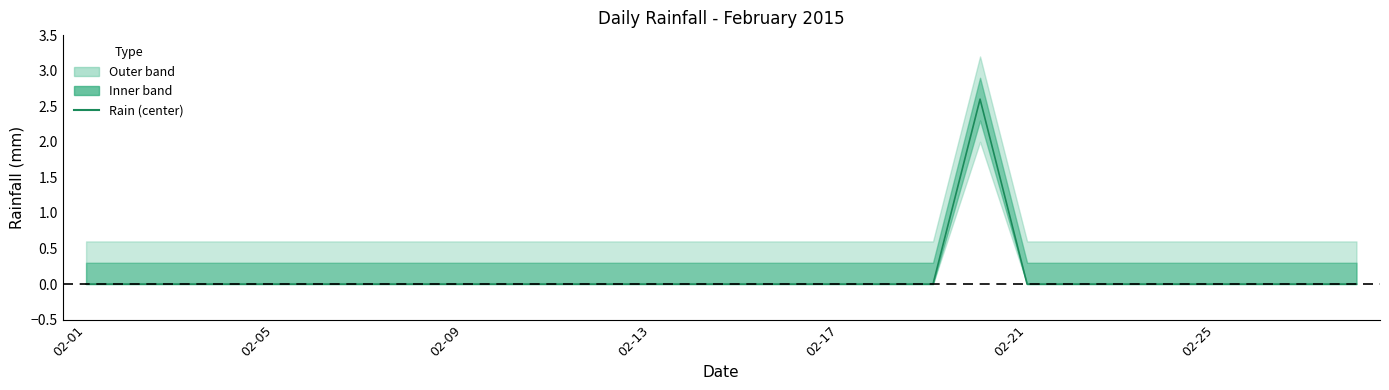

Does the chart display data point markers on the line(s)?

No